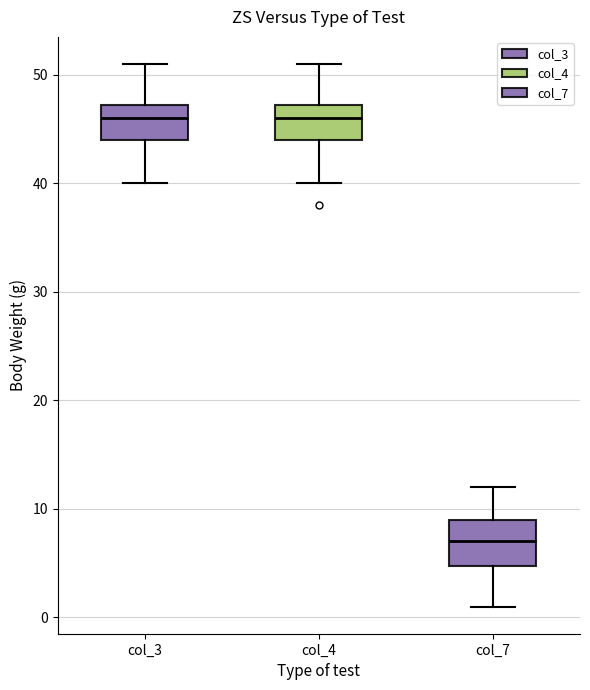

Reading left to right, transcribe this box plot: for each box, give where its median line is, the range the box spans, and where its two whiskers end, as read against the y-axis. The values are not printed on the chart, so give them approximately, as read against the axis.

col_3: median 46, box 44 to 47, whiskers 40 to 51
col_4: median 46, box 44 to 47, whiskers 40 to 51
col_7: median 7, box 5 to 9, whiskers 1 to 12